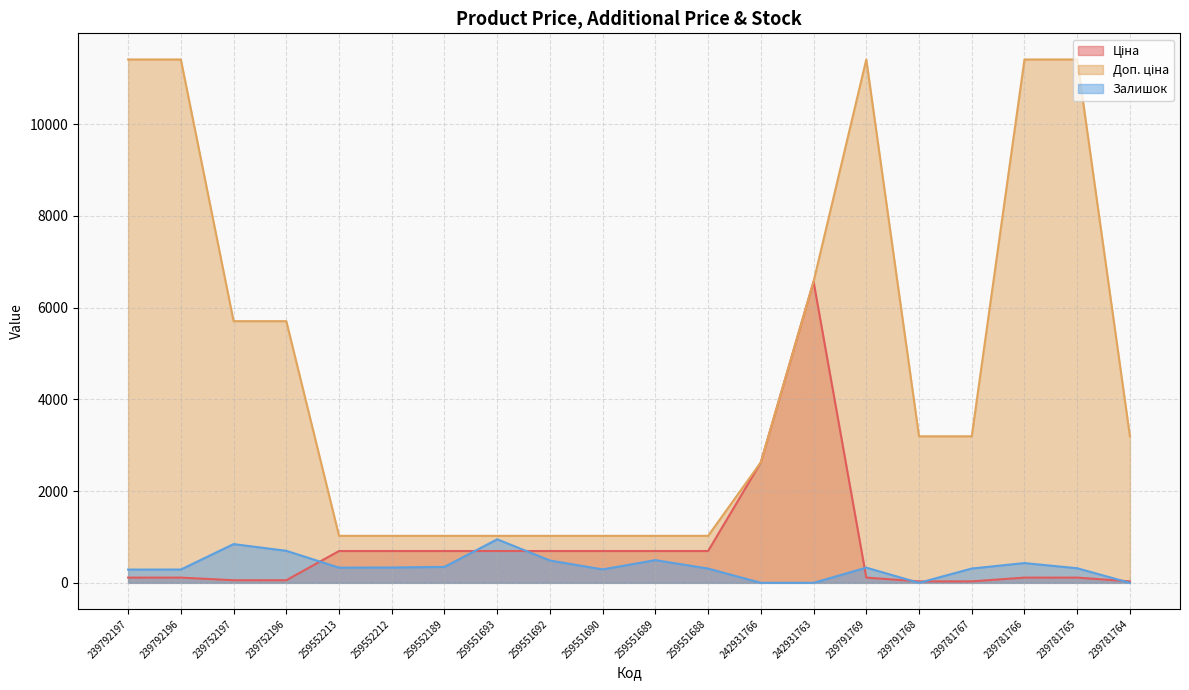

What is the label of the 20th point from the left?

239781764